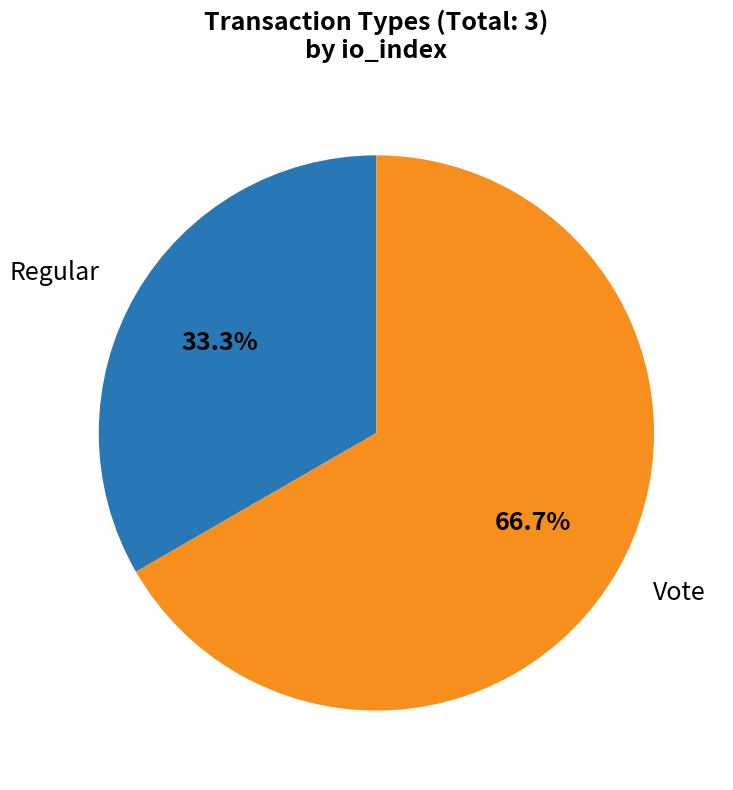

Is there a majority slice in this chart?

Yes